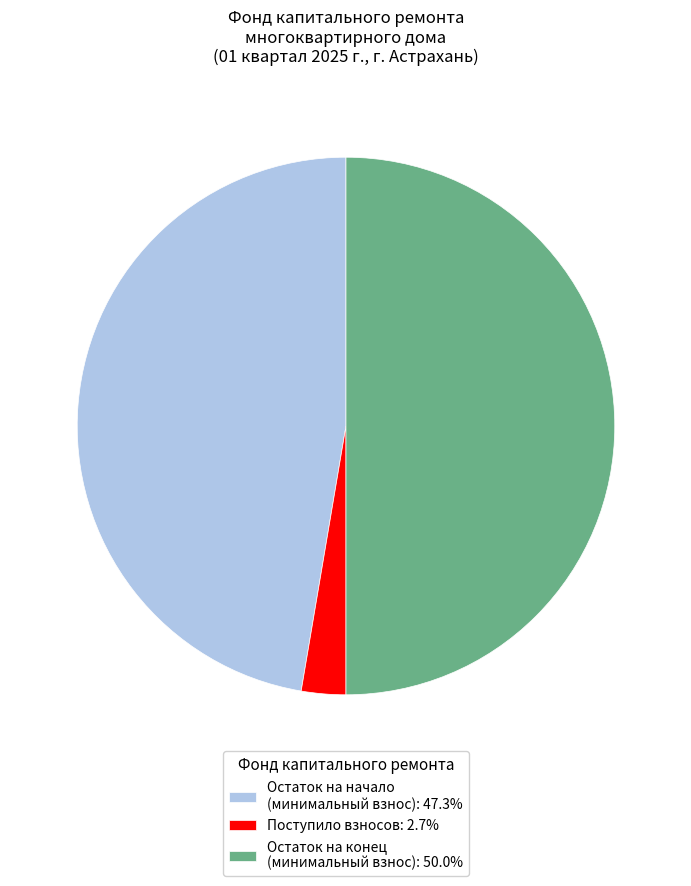

Is Поступило взносов: 2.7% the majority of the pie?

No